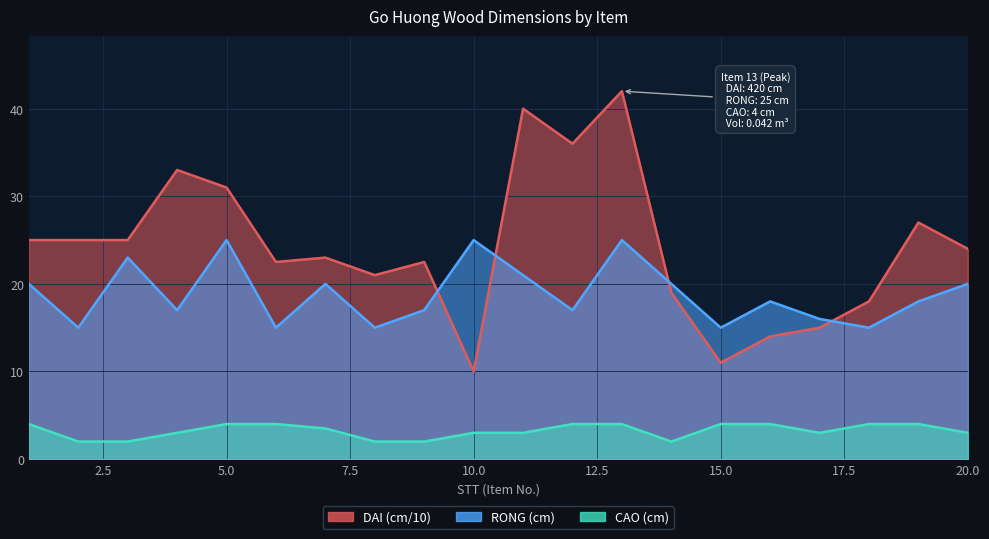

How many values in the DAI (cm) series are below 24?

10